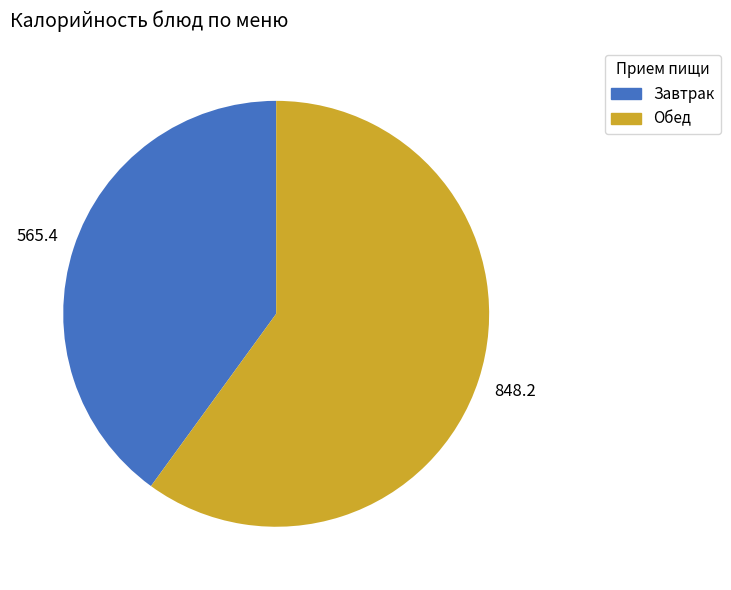

Does any single category account for the majority?

Yes